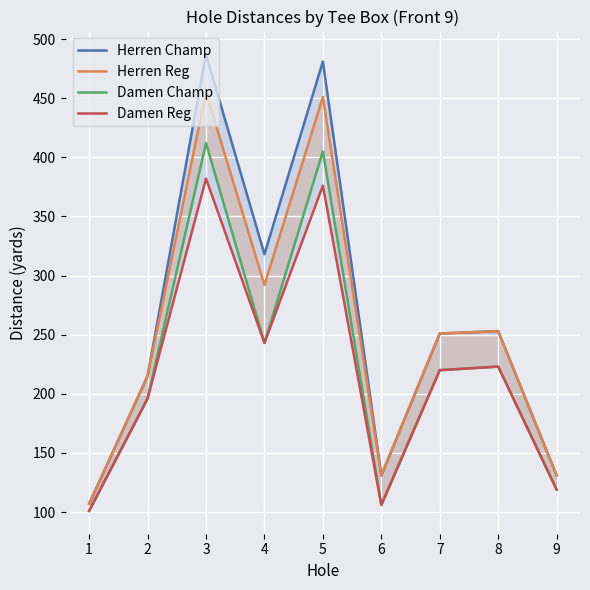

The value of Herren Champ at 7 is 251. True or false?

True